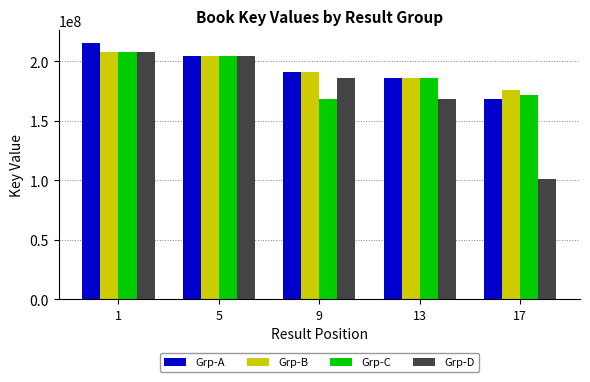

The value of Grp-D at 1 is 358821431. True or false?

False